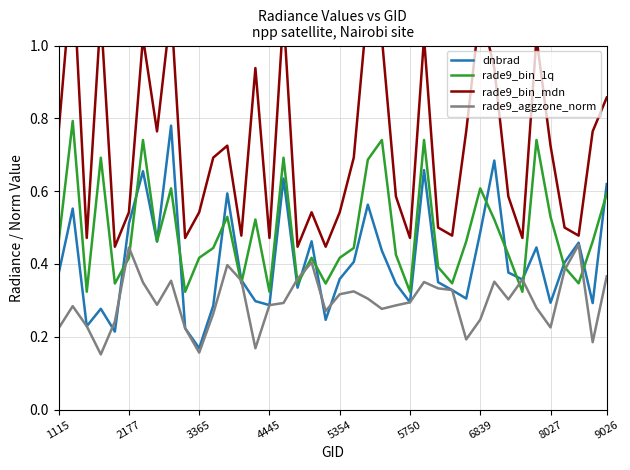

Which series has the widest spread of values?

rade9_bin_mdn